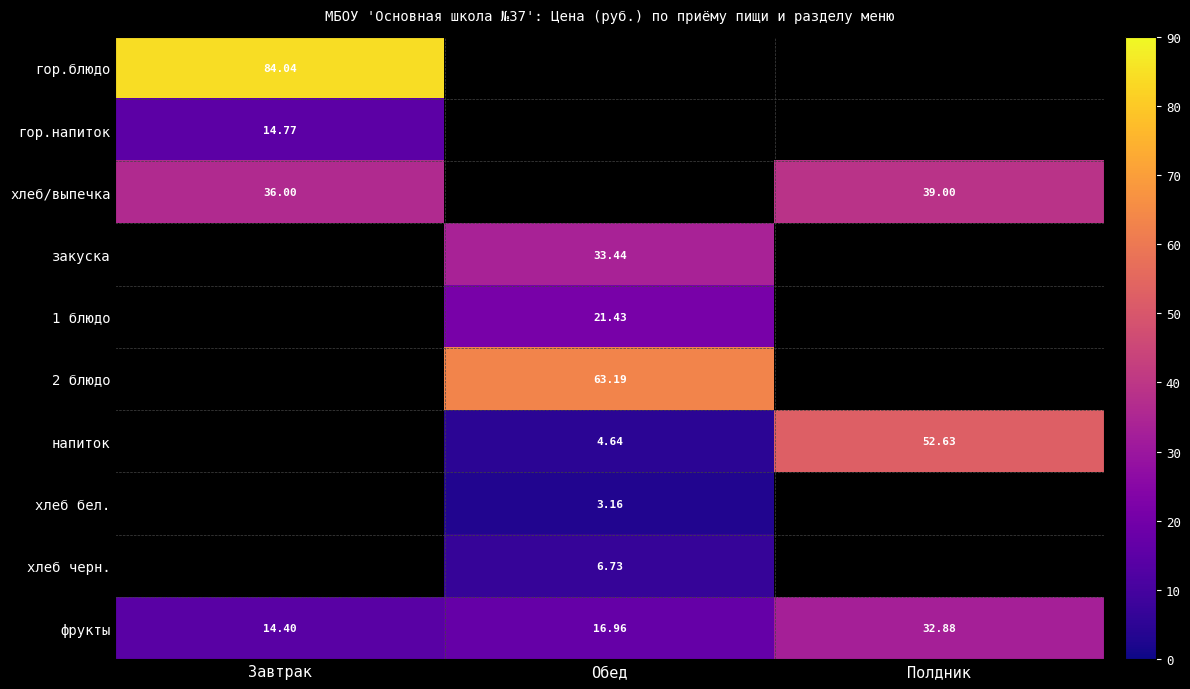

True or false: хлеб/выпечка has a value of 36.0 at Завтрак.

True